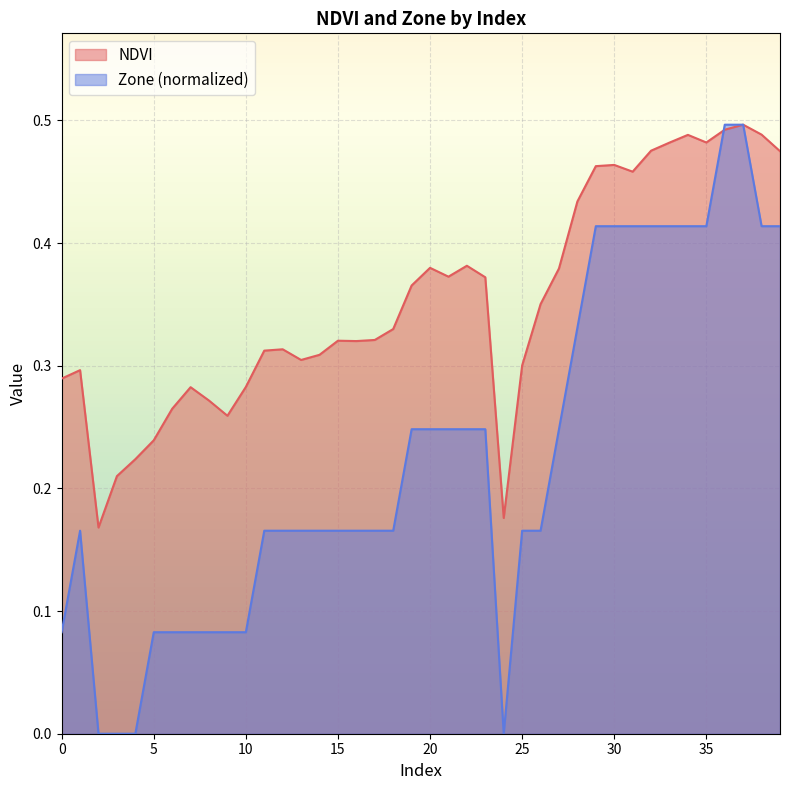

What is the total value across all series at 25?

0.5